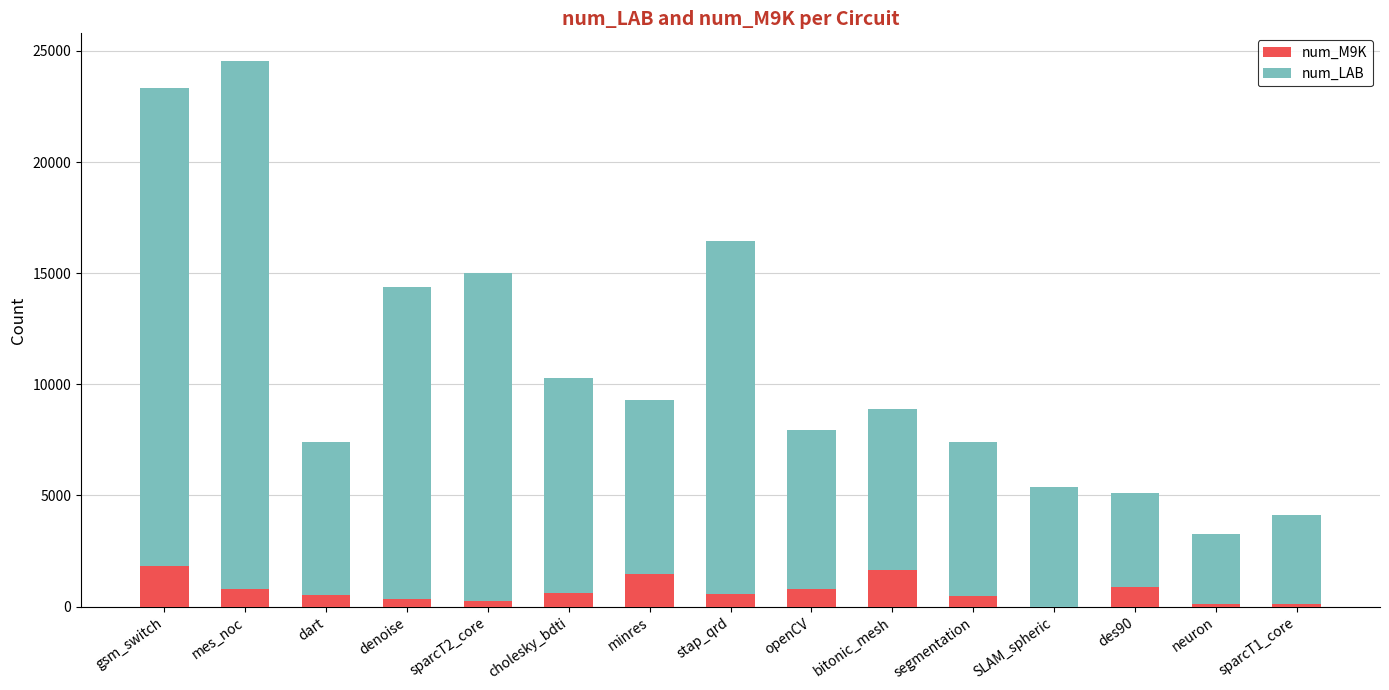

What are all the series names shown in the legend?

num_M9K, num_LAB